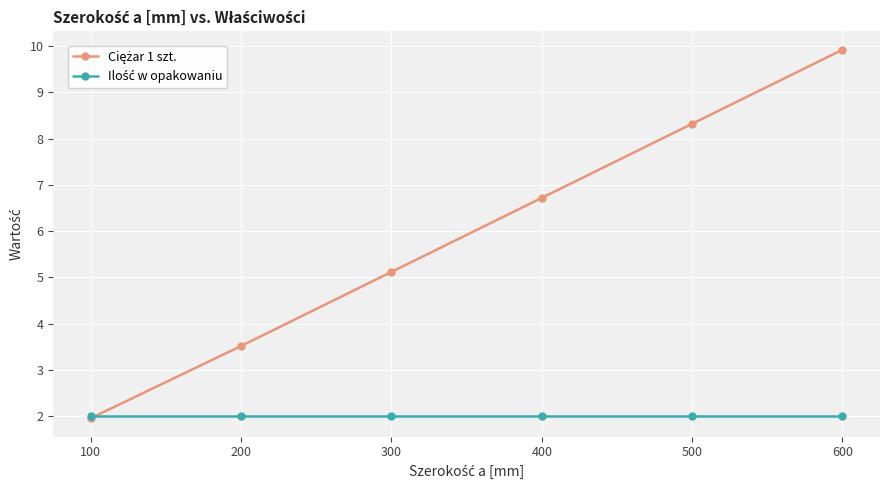

At which category is the sum across all series the highest?

600